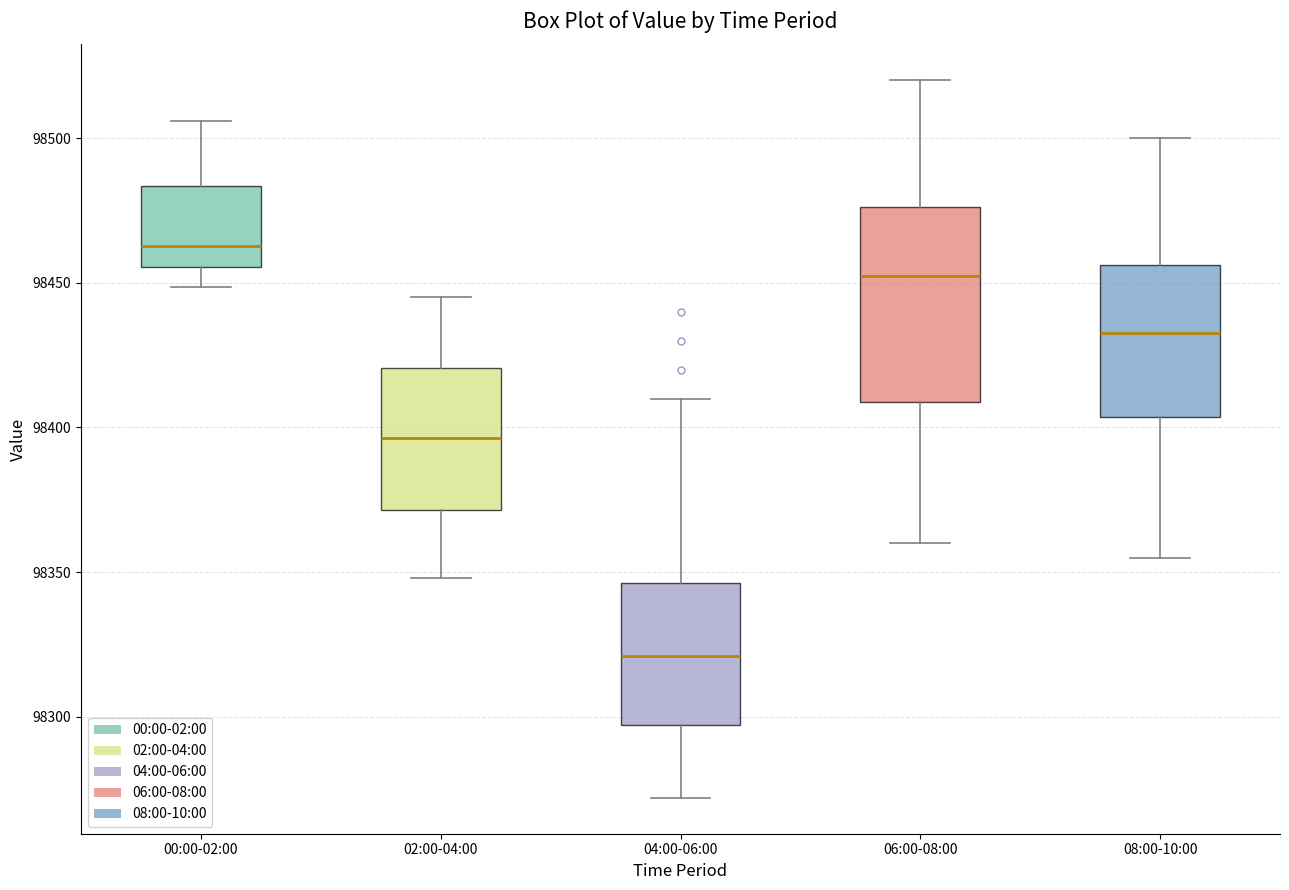

Reading left to right, transcribe this box plot: for each box, give where its median line is, the range the box spans, and where its two whiskers end, as read against the y-axis. The values are not printed on the chart, so give them approximately, as read against the axis.

00:00-02:00: median 98465, box 98455 to 98485, whiskers 98450 to 98505
02:00-04:00: median 98395, box 98370 to 98420, whiskers 98350 to 98445
04:00-06:00: median 98320, box 98295 to 98345, whiskers 98270 to 98410
06:00-08:00: median 98455, box 98410 to 98475, whiskers 98360 to 98520
08:00-10:00: median 98435, box 98405 to 98455, whiskers 98355 to 98500